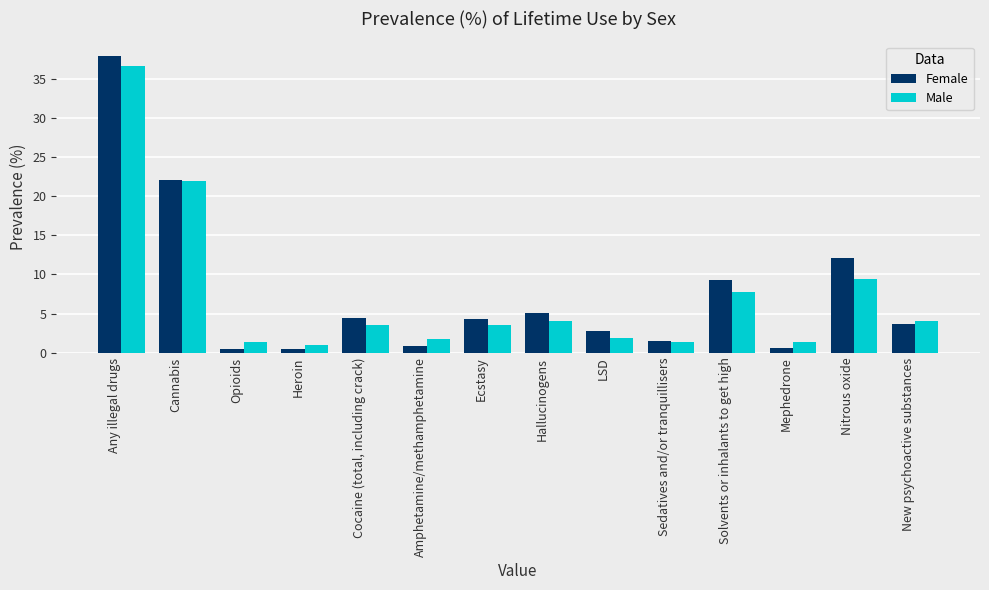

What is the smallest value displayed?

0.5